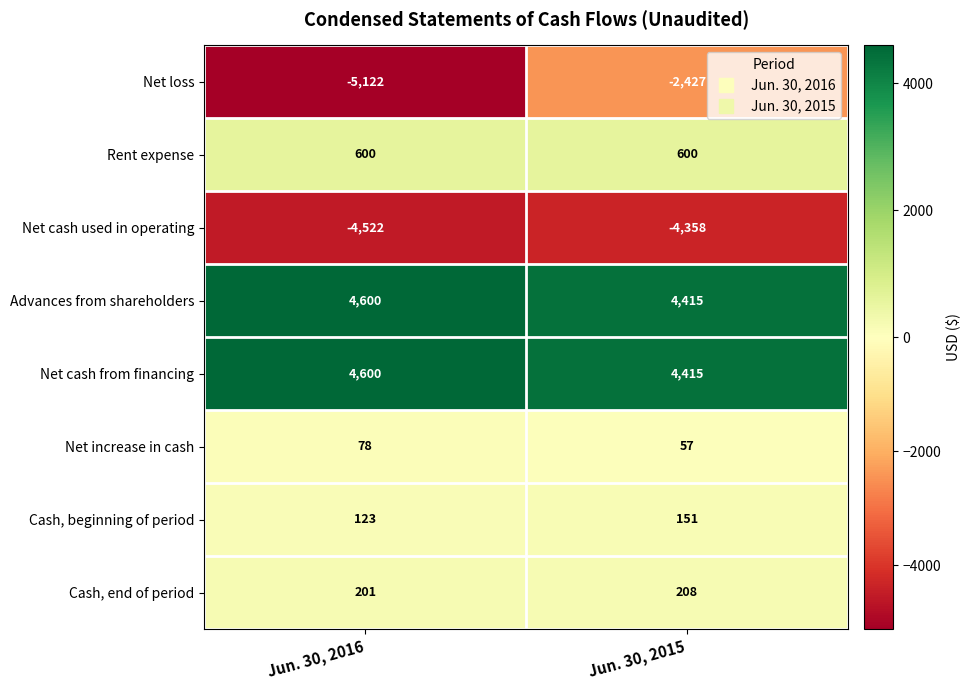

What value does the Net loss series have at Jun. 30, 2015, to the nearest 50?

-2450